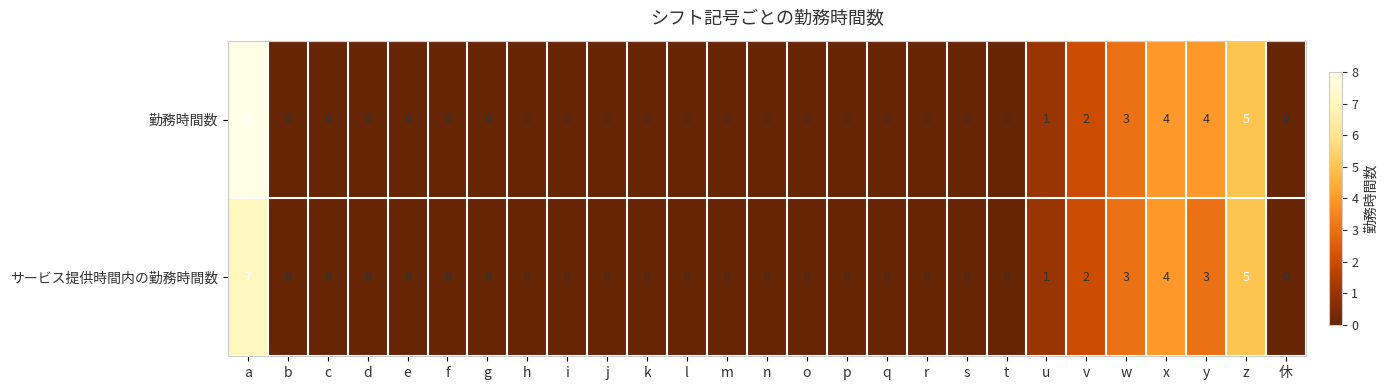

What is the greatest value displayed?

8